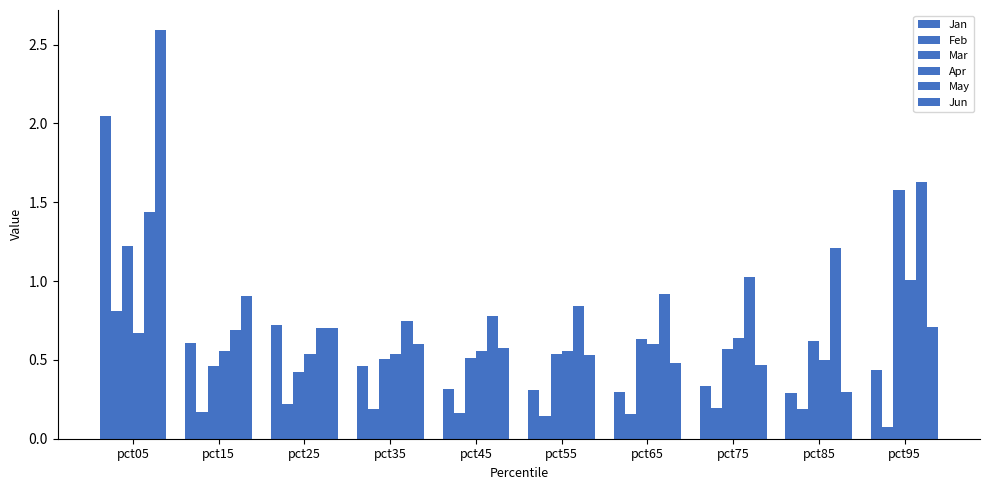

Where is Mar nearest to the value 1?

pct05